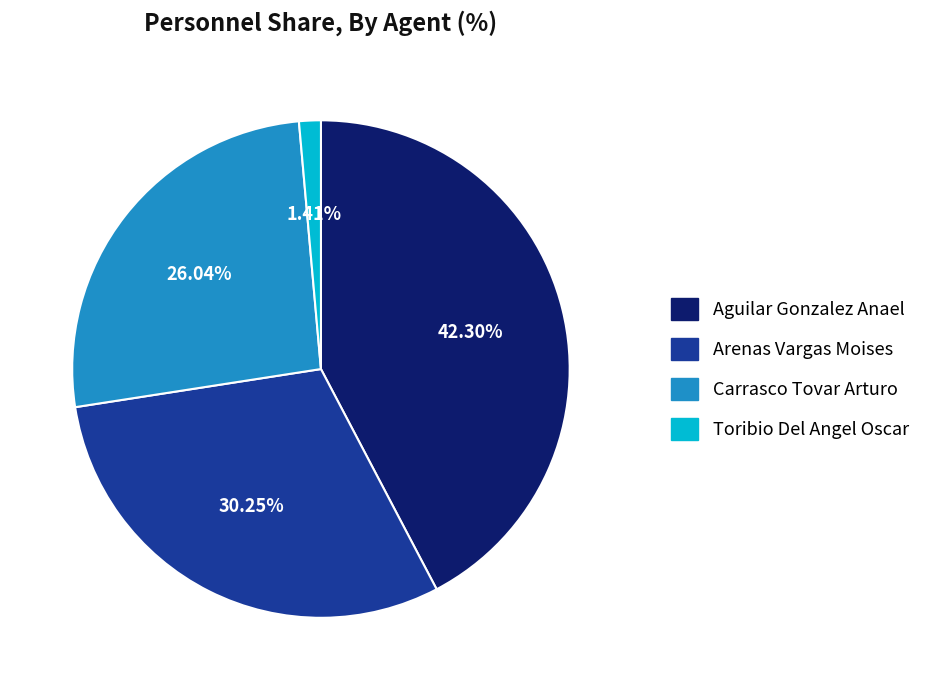

To the nearest percent, what is the difference between the largest and smallest slice percentages?

41%